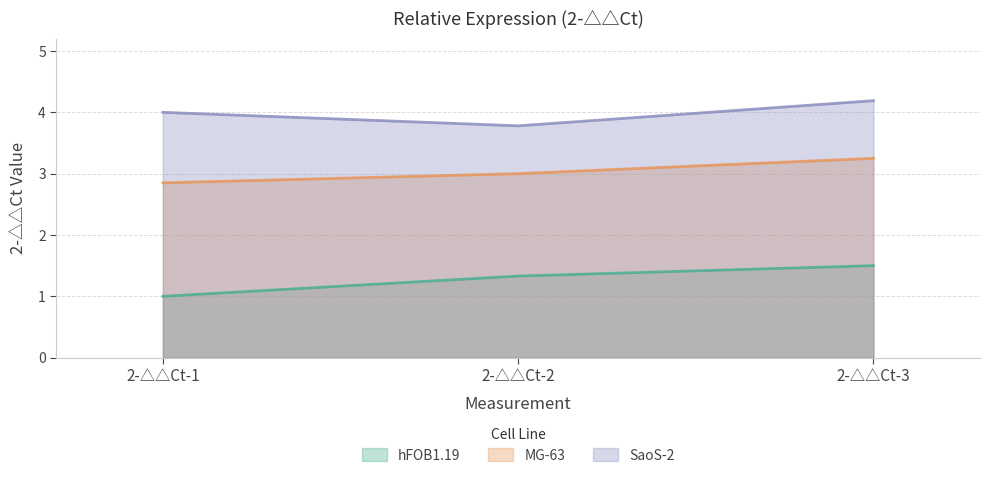

At which label is MG-63 closest to 3?

2-△△Ct-2